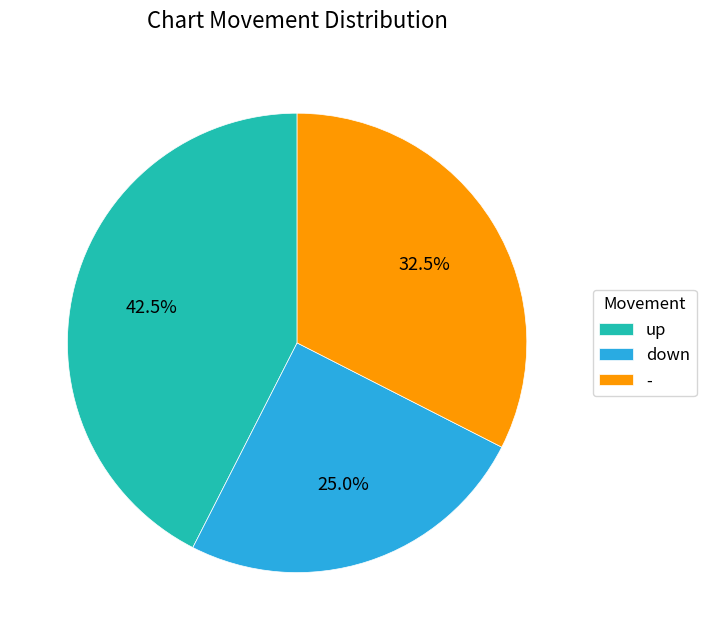

Rank the categories by value from highest to lowest.

up, -, down